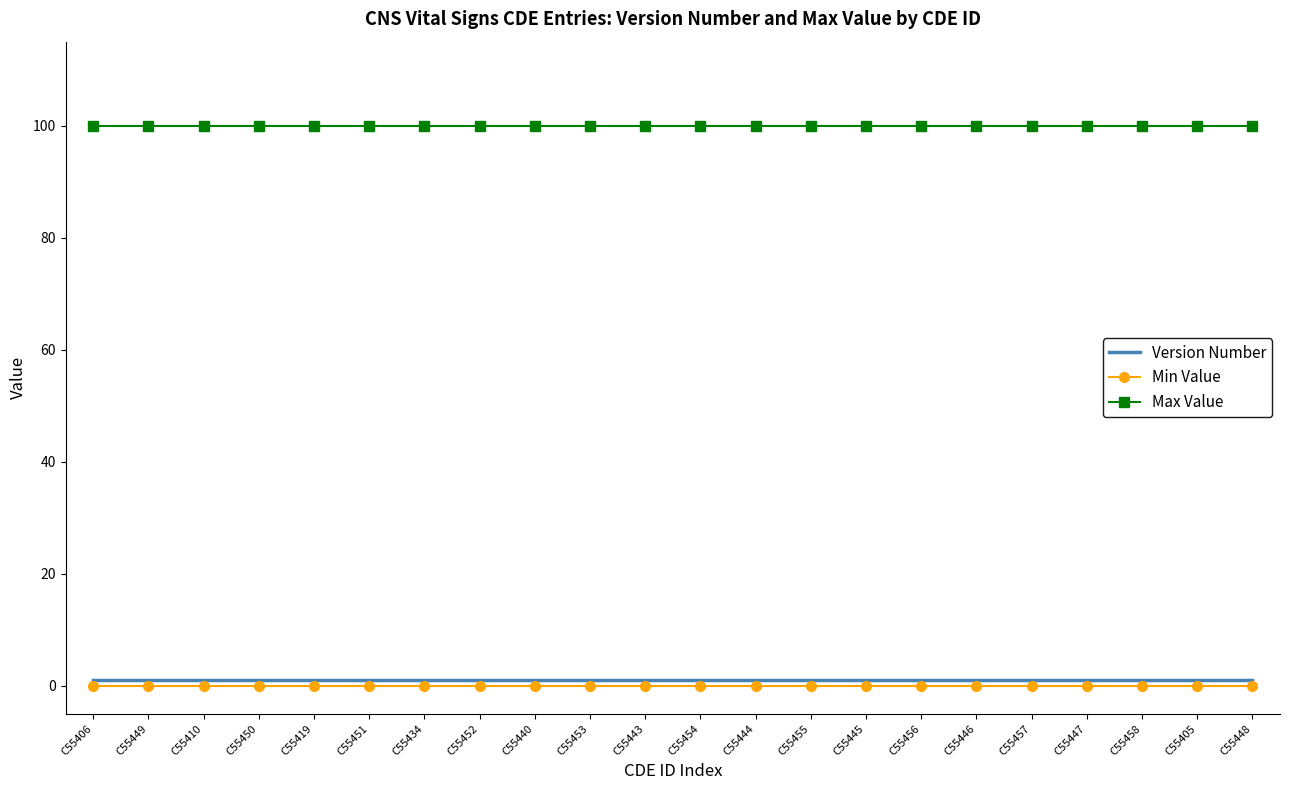

True or false: Min Value has a value of 0 at C55451.

True